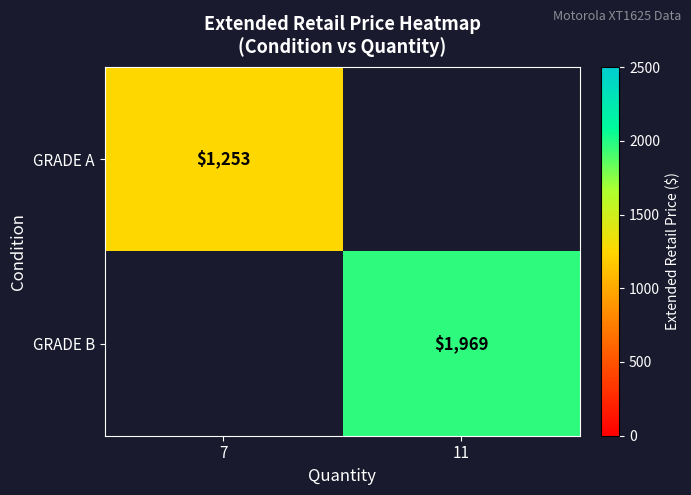

The GRADE A series shows 1253 at 7. True or false?

True